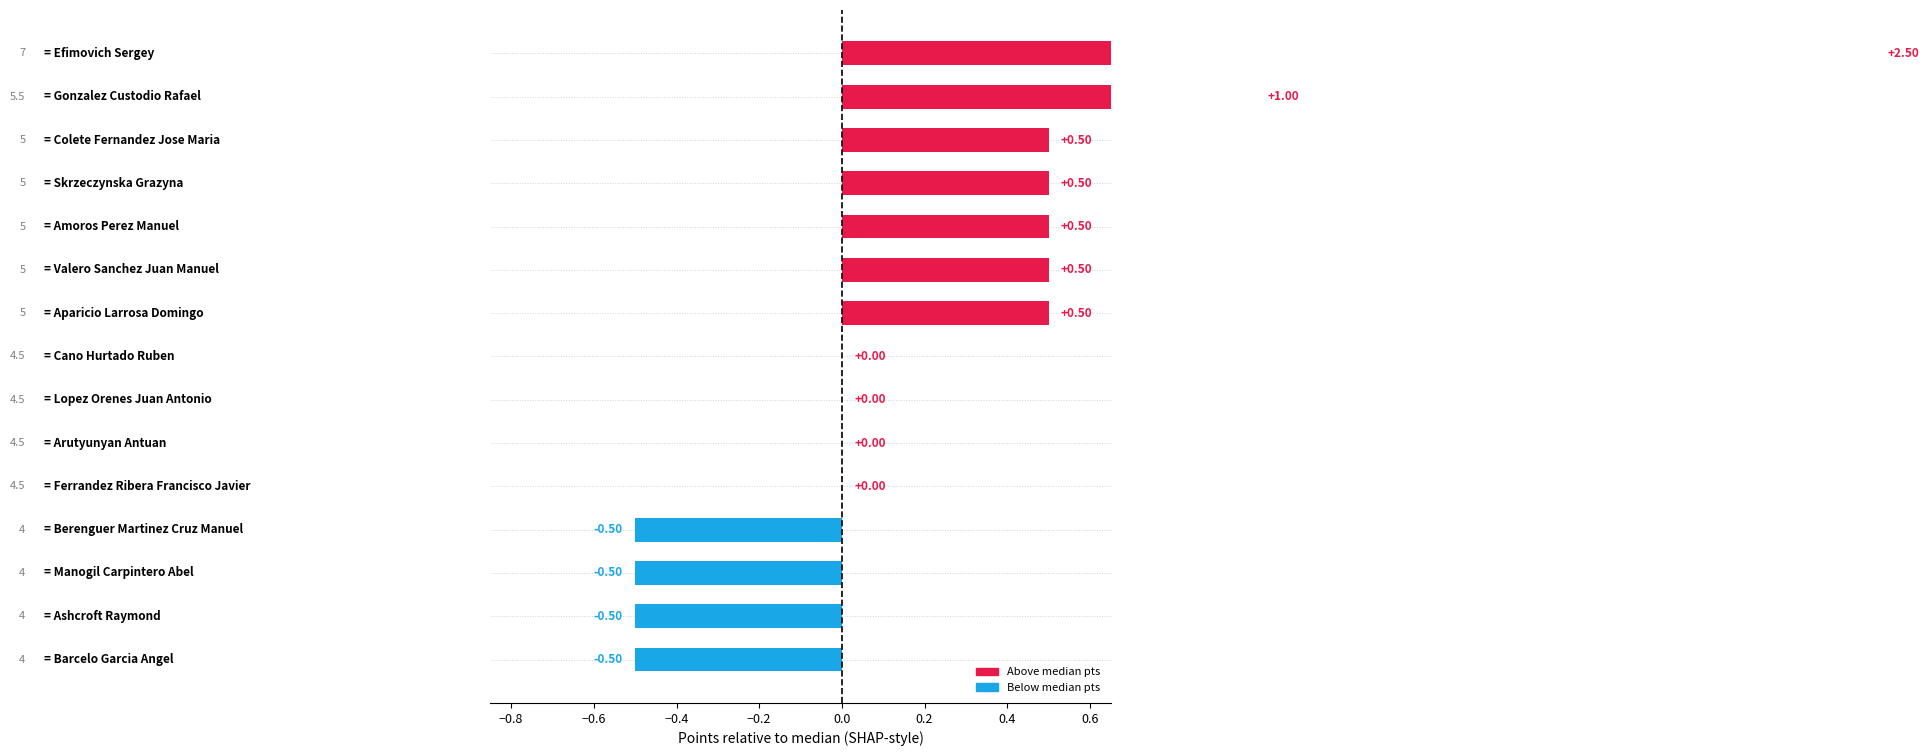

True or false: the data shows 1.0 at Gonzalez Custodio Rafael.

True